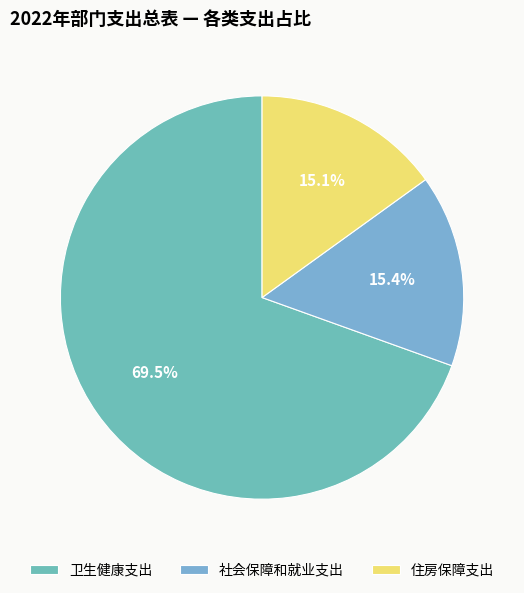

How many slices are in this pie chart?

3